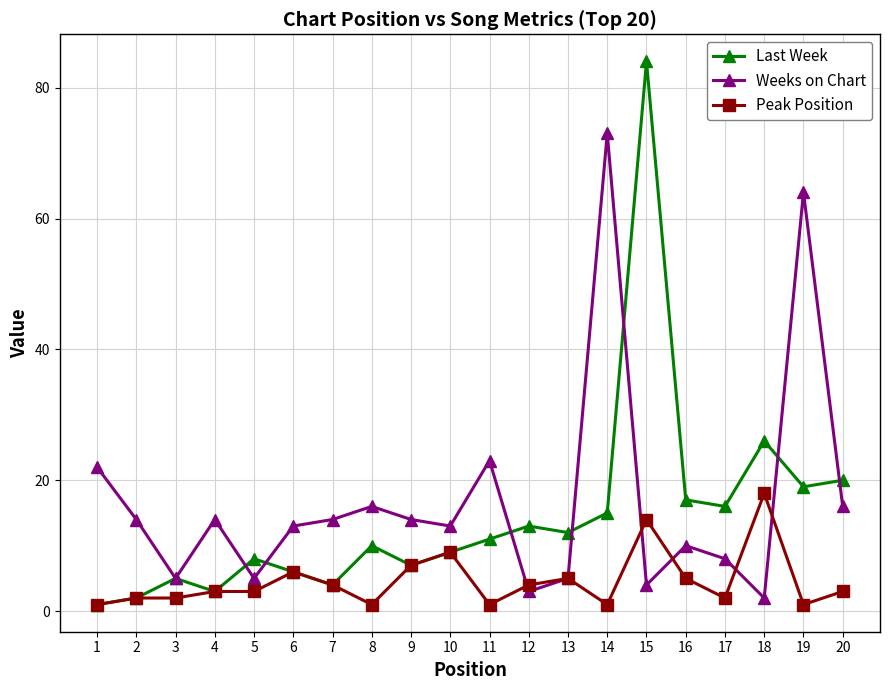

The value of Peak Position at 15 is 14. True or false?

True